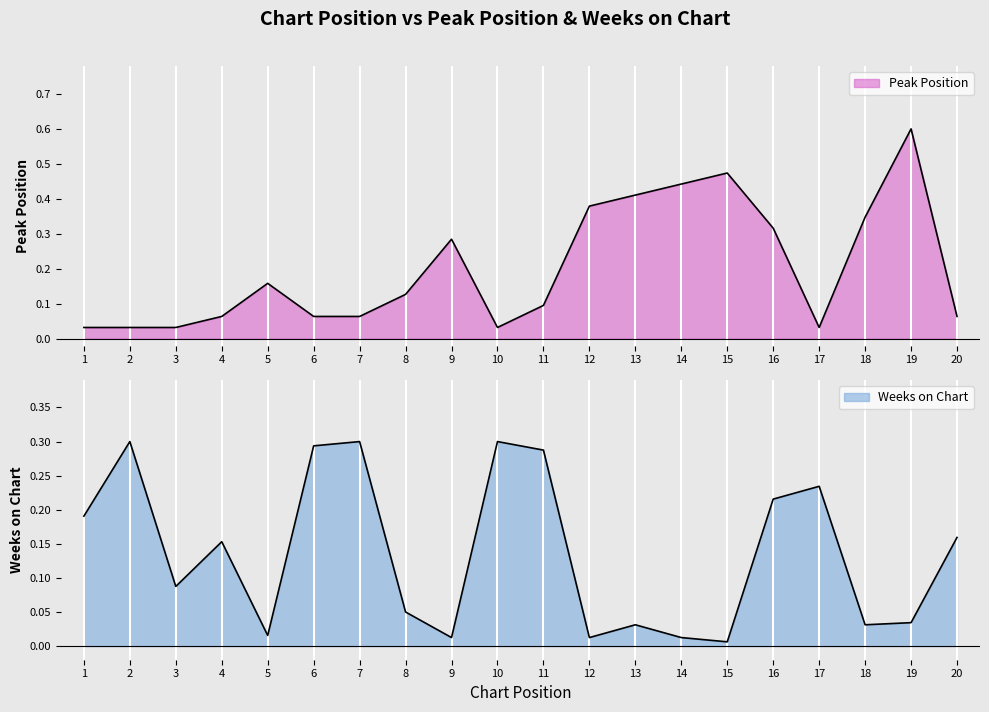

What is the value of the Weeks on Chart point at the 3rd from the left?

0.1